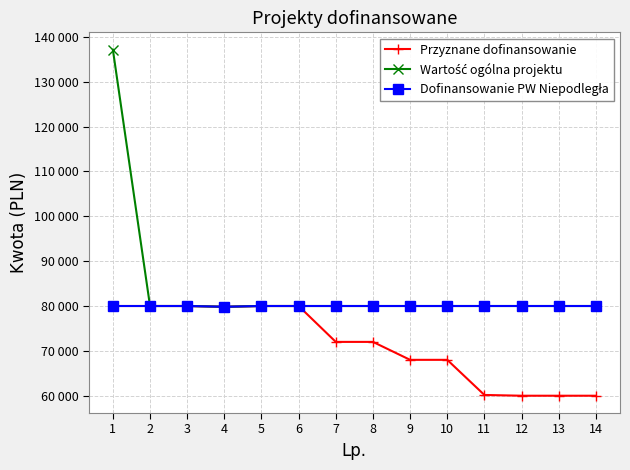

What is the value of the Przyznane dofinansowanie point at the 6th from the left?

80000